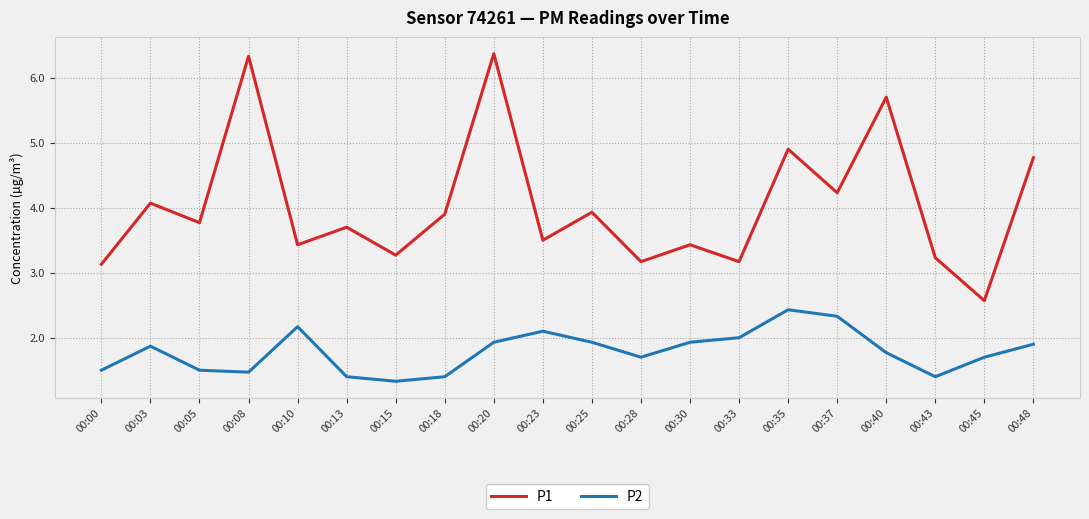

What is the spread (max minus min) of values at 00:03?

2.2